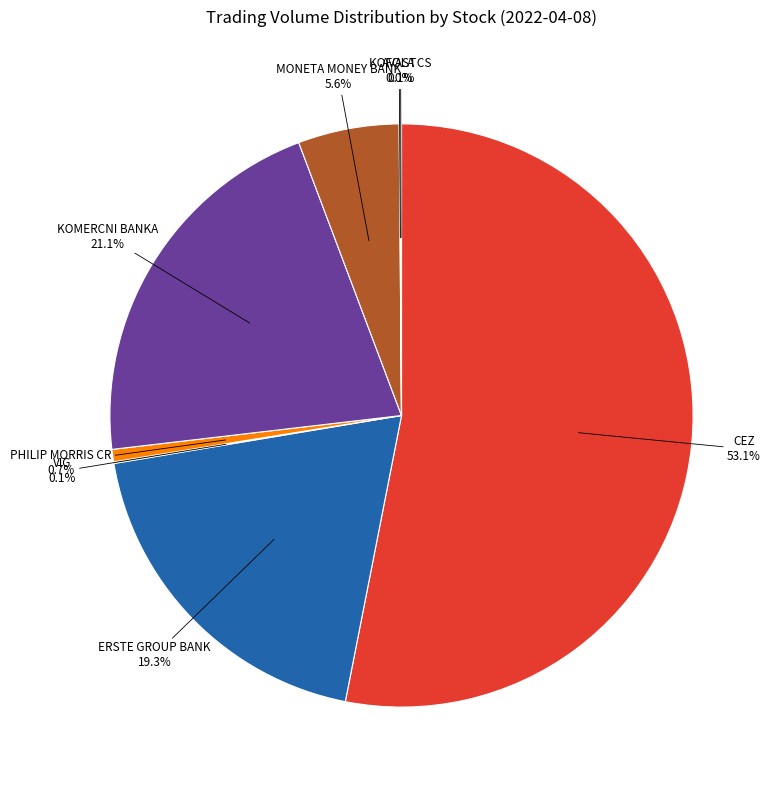

What is the largest slice in the pie chart?

CEZ